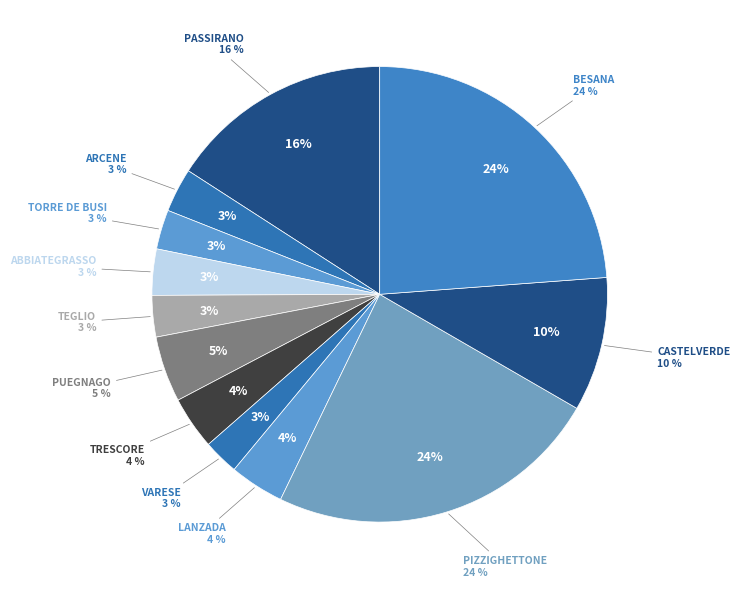

How many segments does this pie chart have?

12